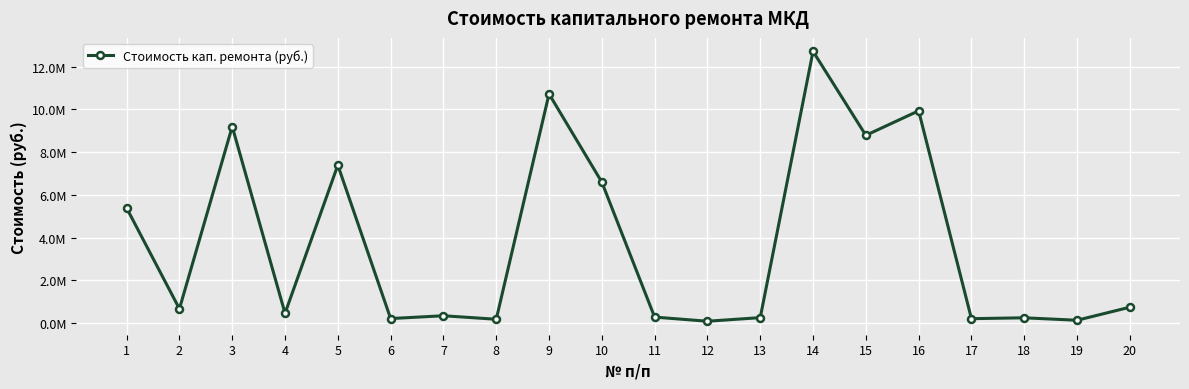

The chart shows a value of 10725555.0 at 9. True or false?

True